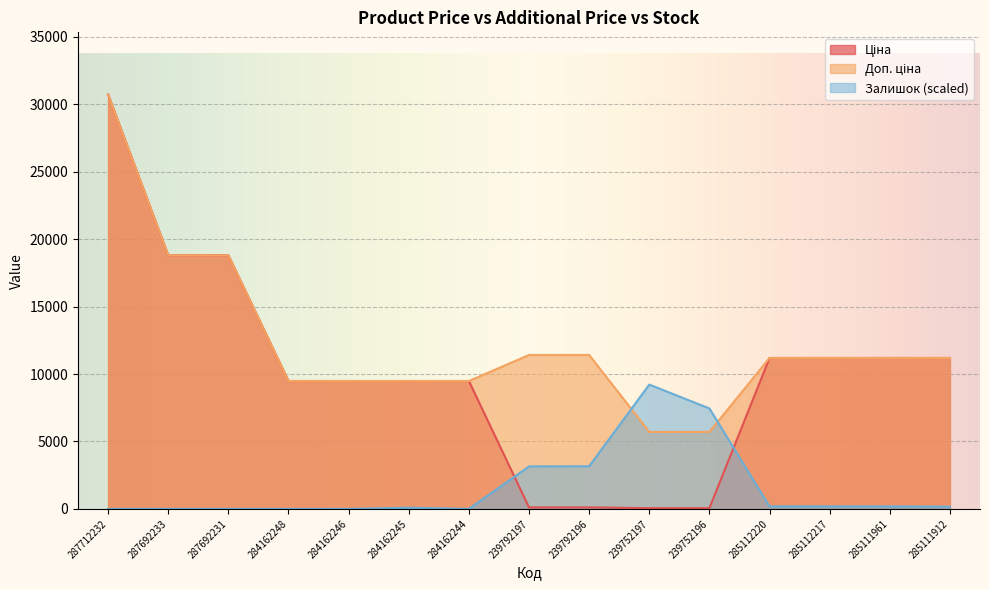

True or false: Доп. ціна has more than 1 points higher than both neighbors.

False